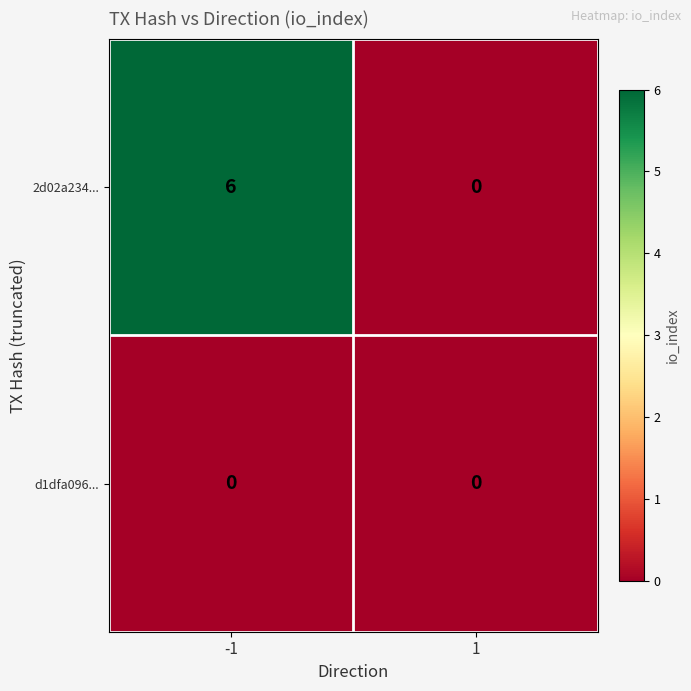

Count the number of data series in this chart.

2